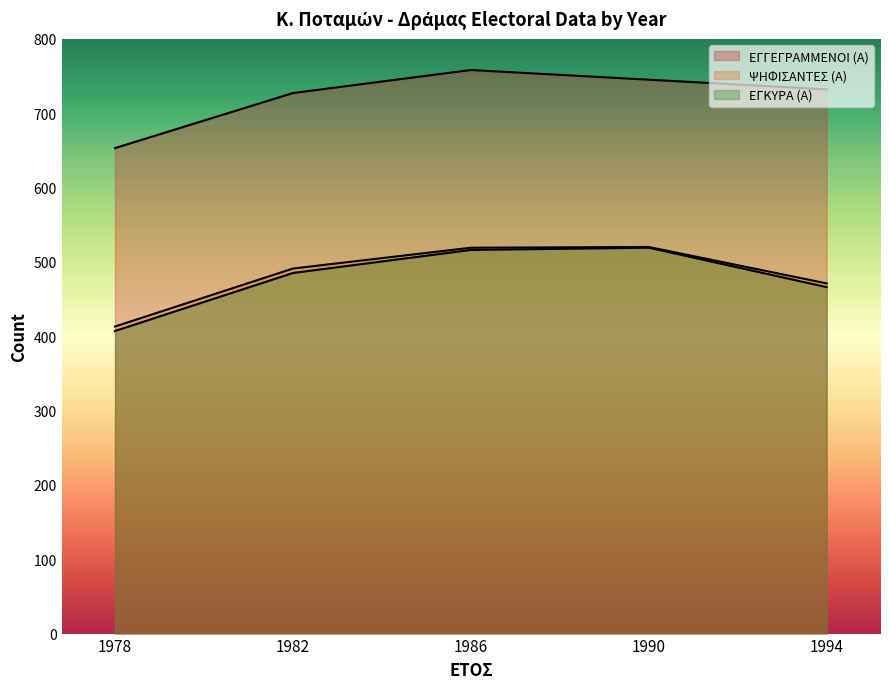

Is it true that ΨΗΦΙΣΑΝΤΕΣ (Α) equals 520 at 1990?

True